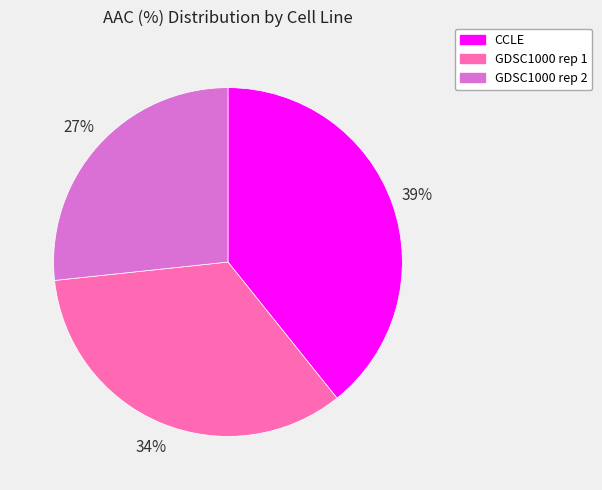

To the nearest percent, what is the average slice percentage?

33%